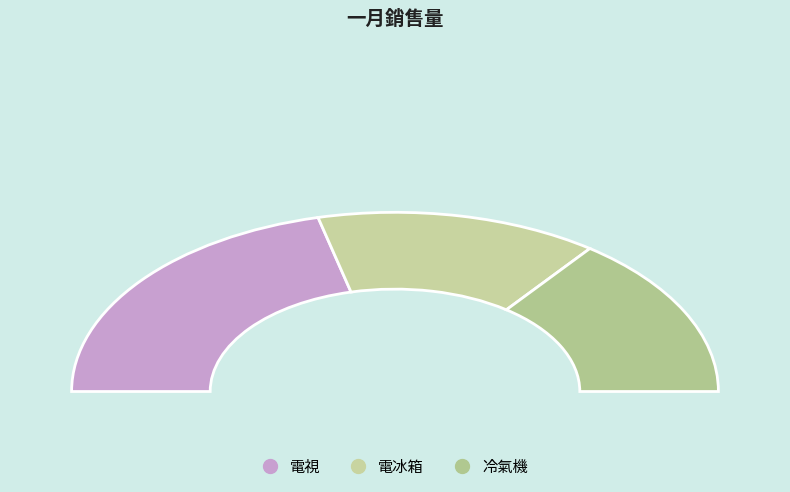

Between 冷氣機 and 電視, which is larger?

電視